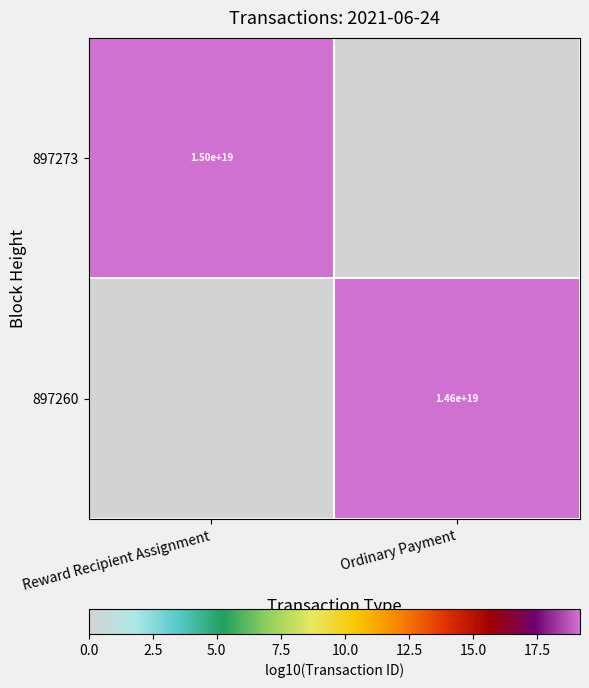

The value of 897260 at Ordinary Payment is 14600000000000000000. True or false?

True